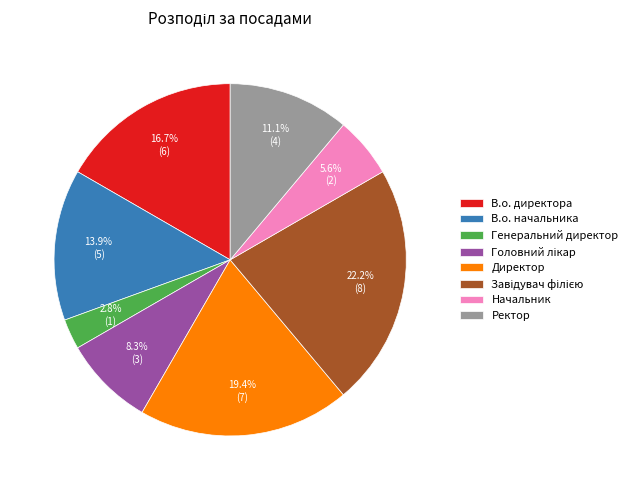

To the nearest percent, what percentage of the pie is Директор?

19%